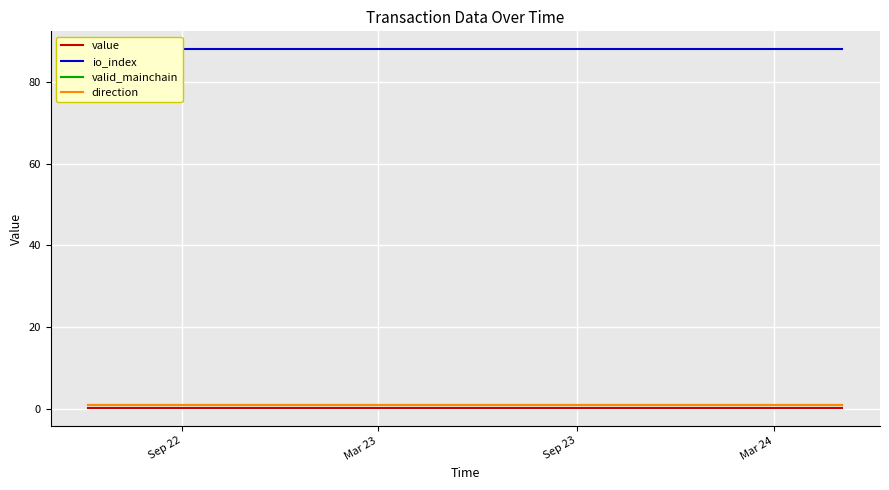

Which category has the lowest value across all series?

Sep 22